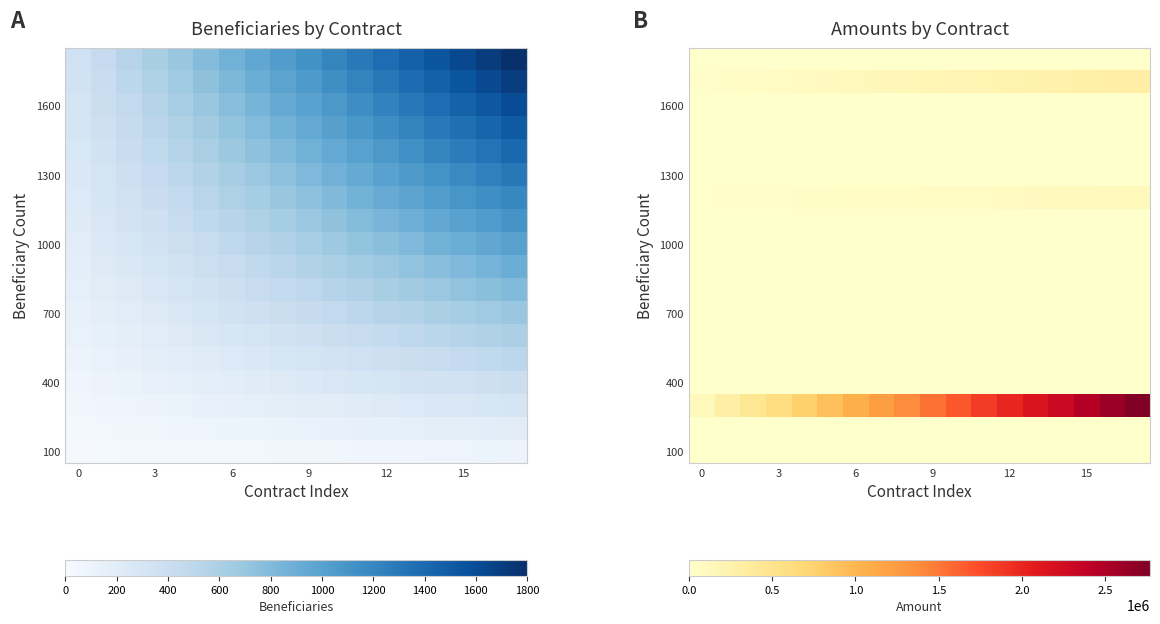

At which category is the sum across all series the highest?

17